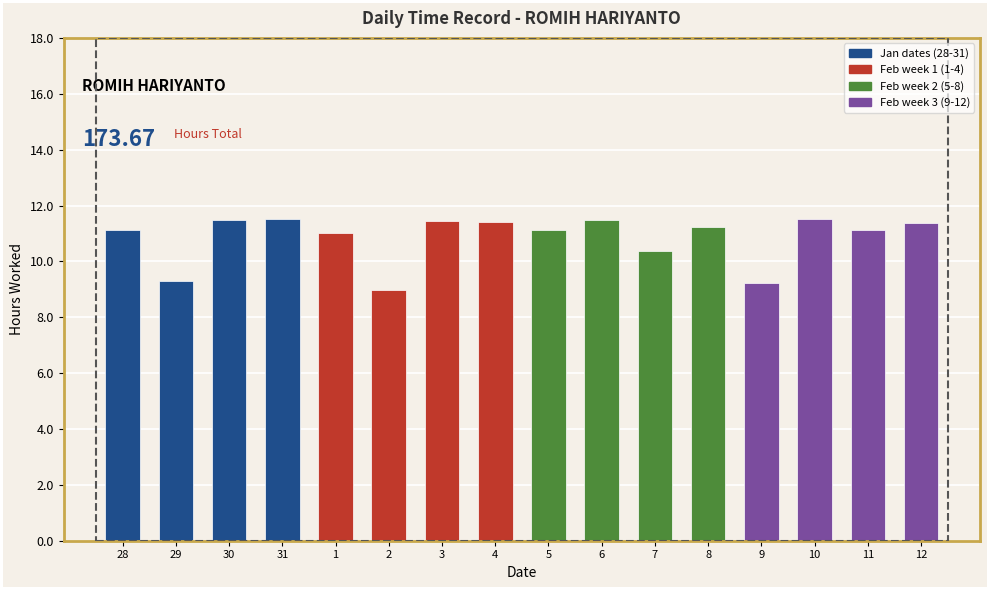

What is the value of the 10th bar from the left?

11.5